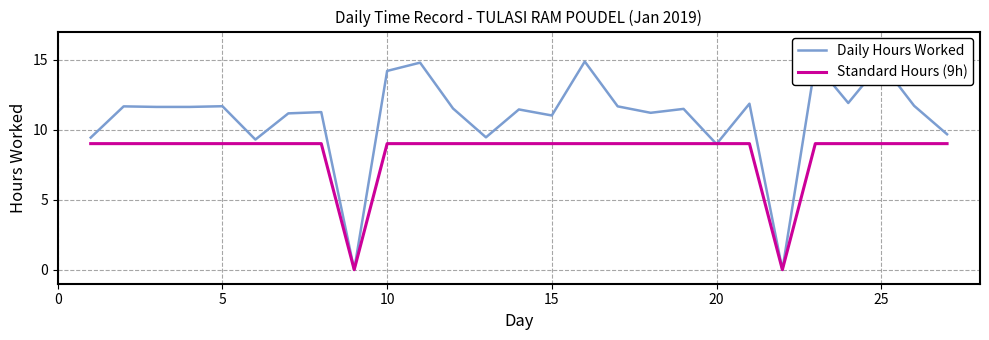

Does the chart display data point markers on the line(s)?

No